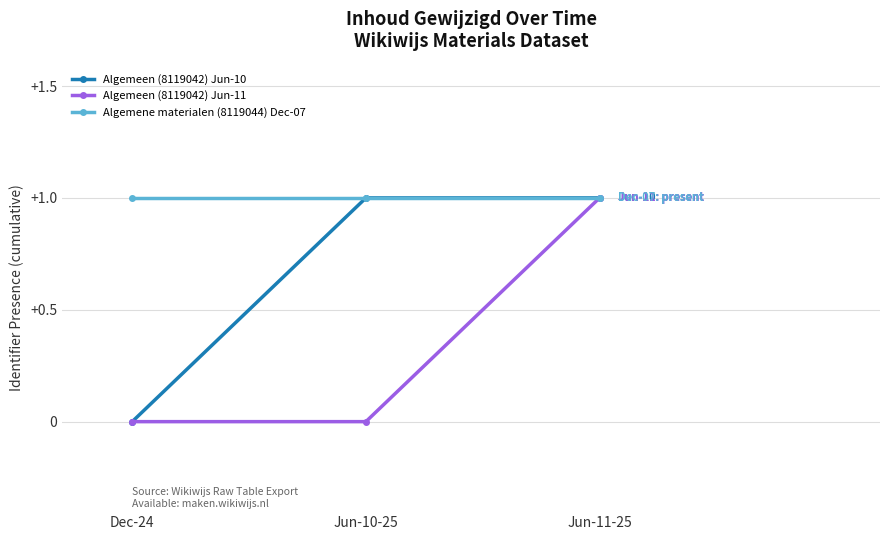

What is the maximum value for Algemeen (8119042) Jun-11?

1